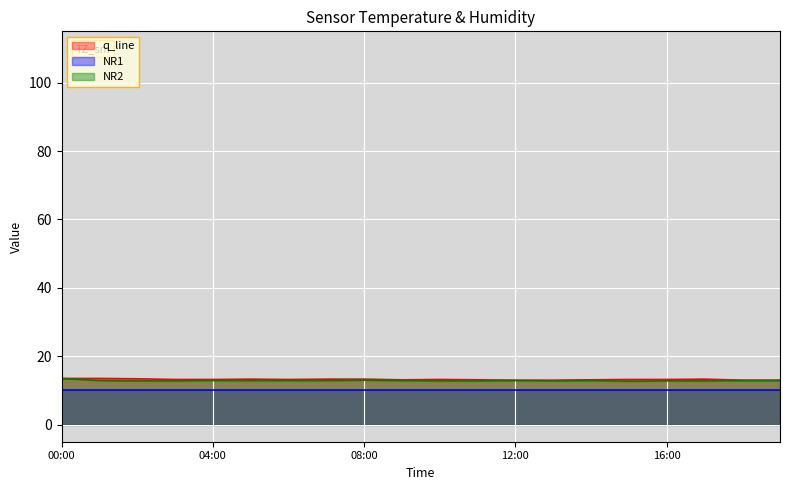

Which category has the lowest value in the temperature series?

12:00